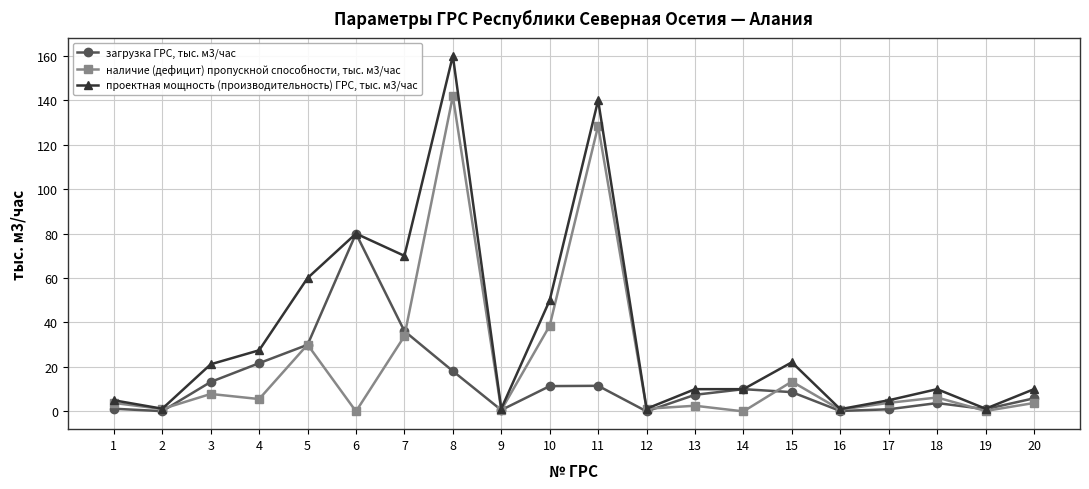

Where does the загрузка ГРС, тыс. м3/час series first go above 8?

3